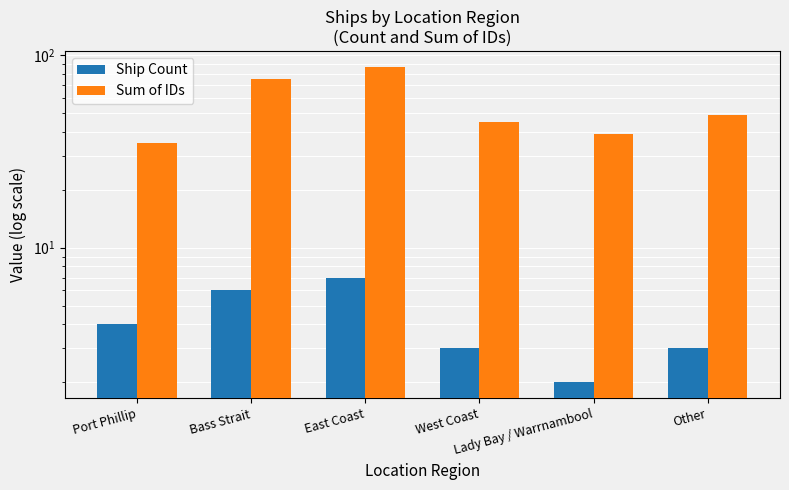

How many bars are there in each group?

2